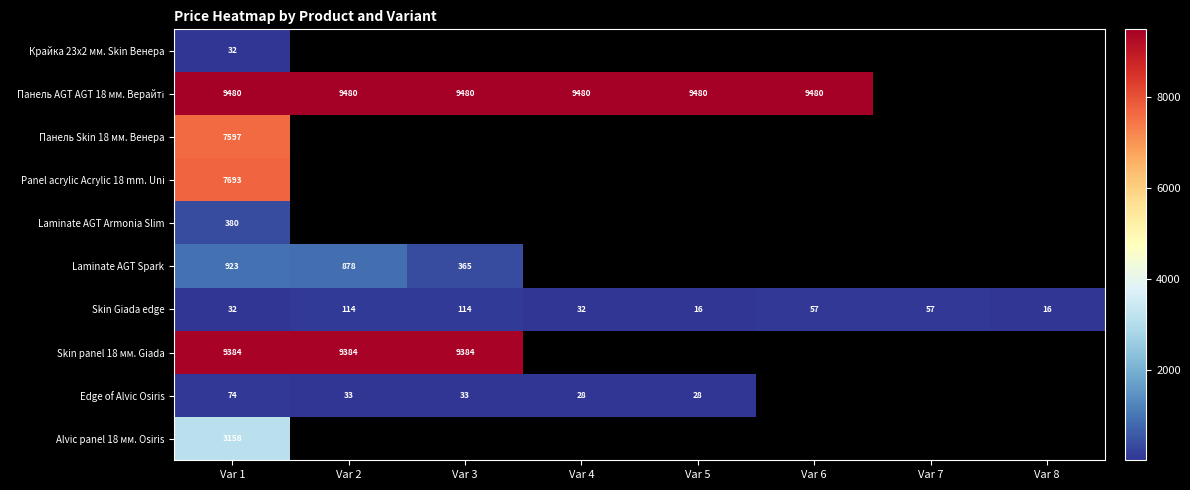

What is the maximum value shown in the chart?

9480.1